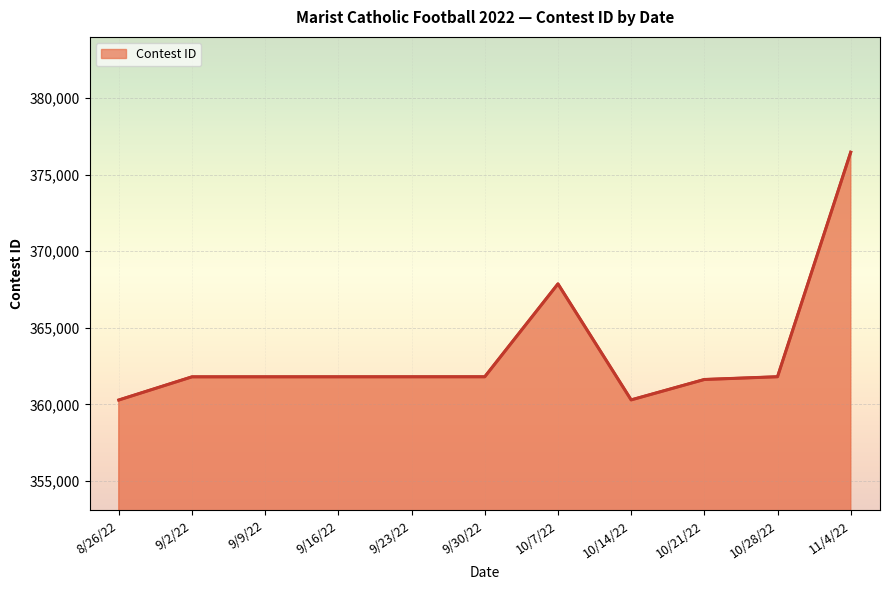

What is the difference between the maximum and minimum values?

16174